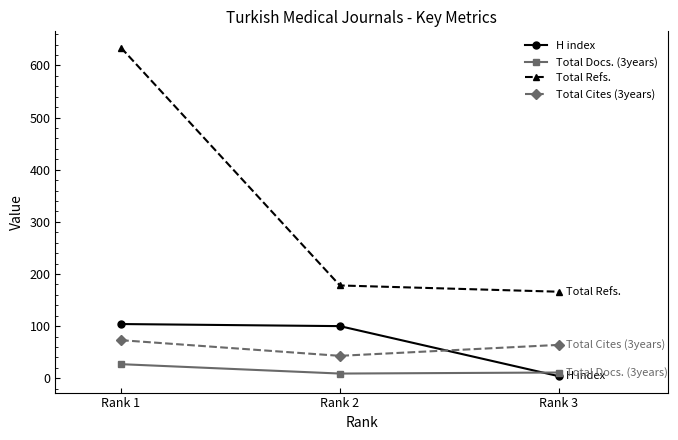

What is the value of the Total Docs. (3years) point at the 1st from the left?

27